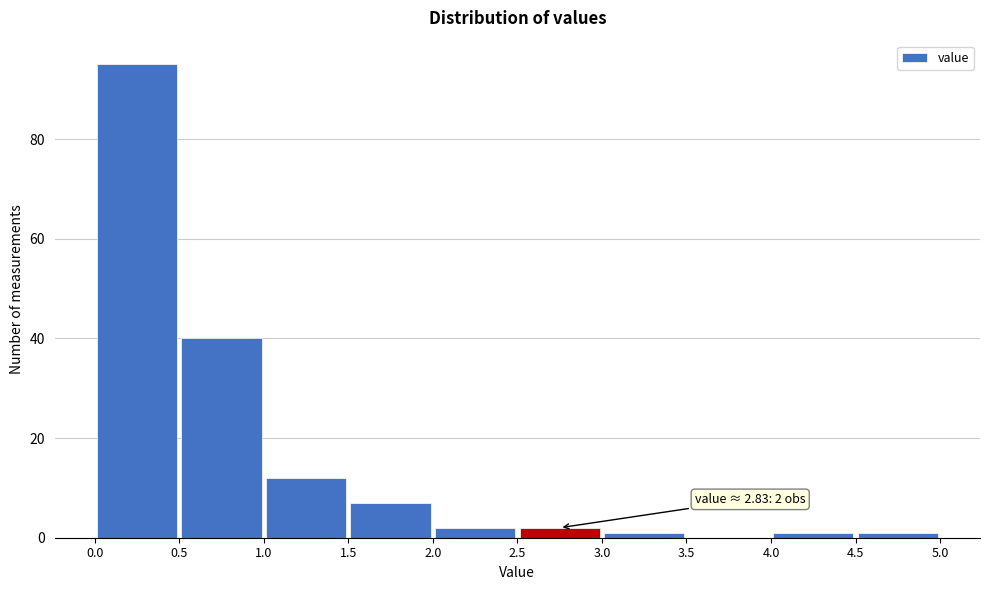

Over which range of the x-axis is the bar tallest?

0.0 to 0.5